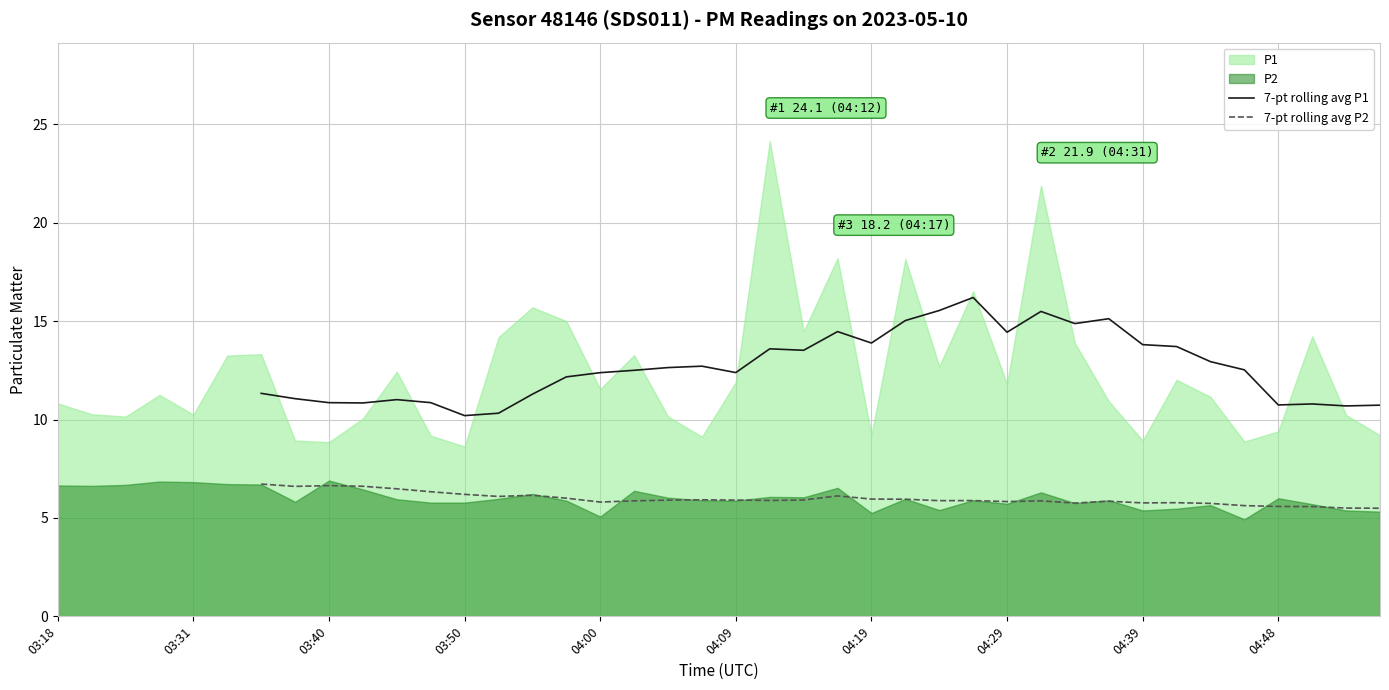

True or false: 7-pt rolling avg P2 and 7-pt rolling avg P1 cross at least once.

False